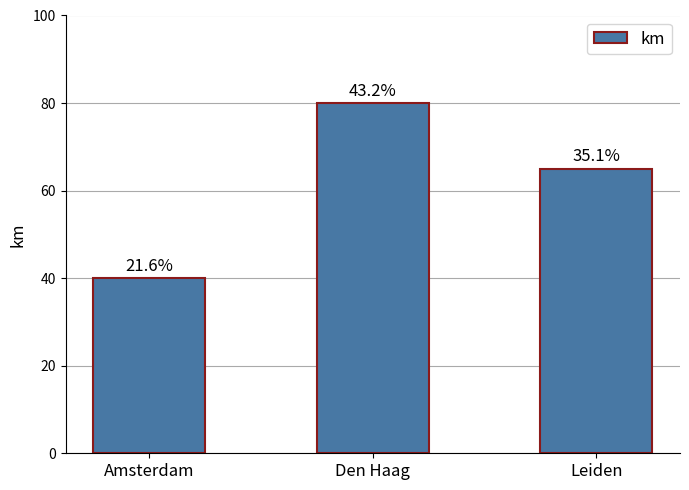

What is the difference between the values at Den Haag and Leiden?

15